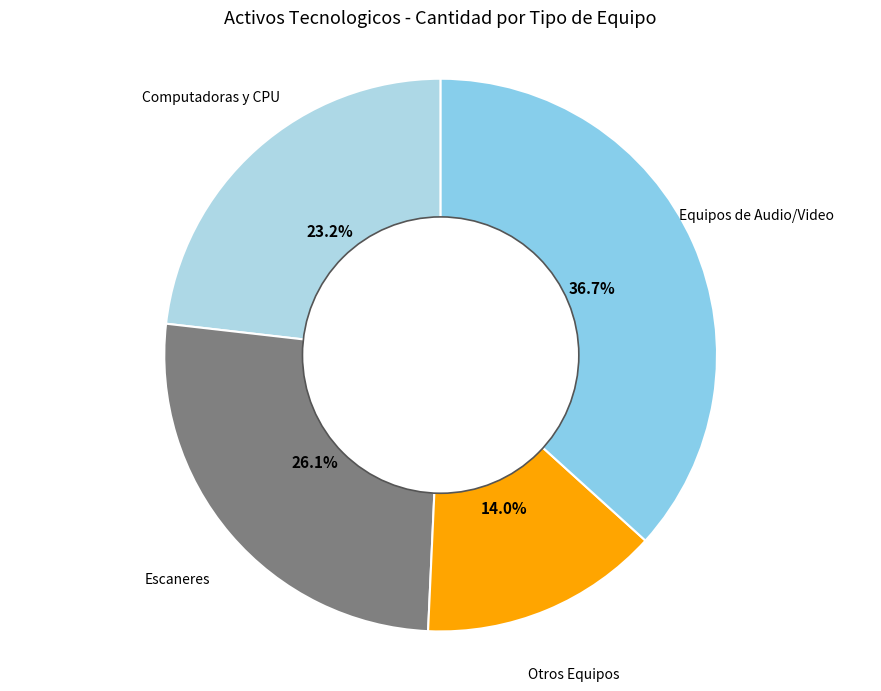

To the nearest percent, what is the average slice percentage?

25%